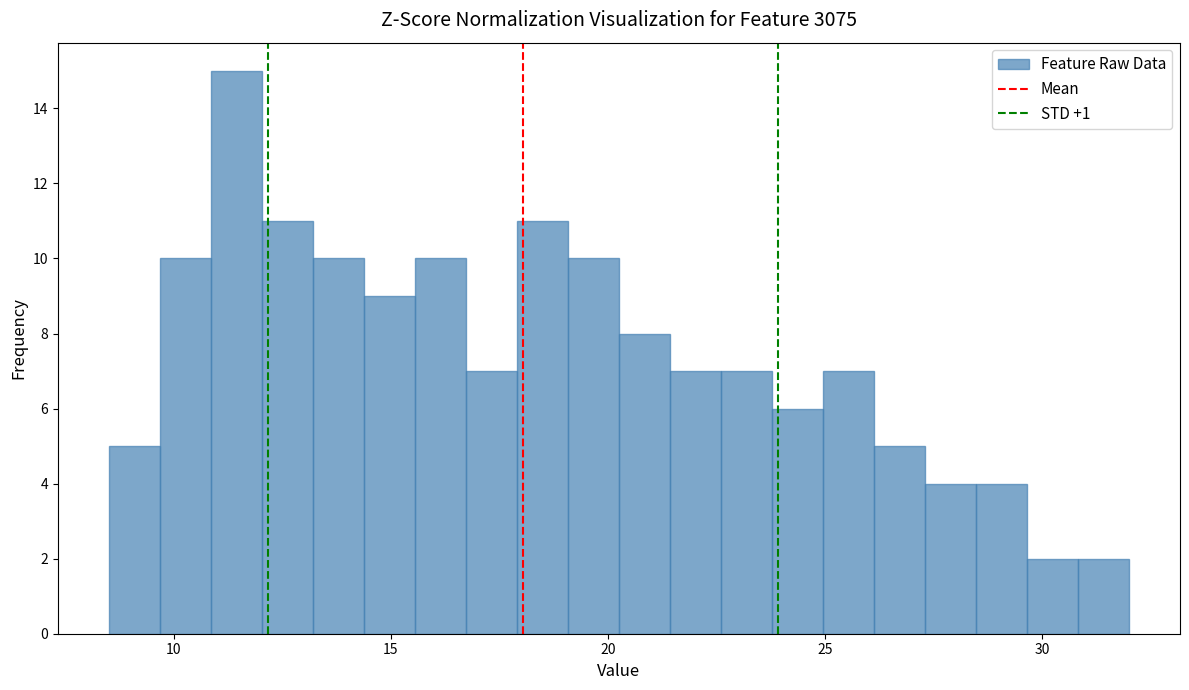

Read against the x-axis, roughly where is the centre of the tallest bar?

11.5